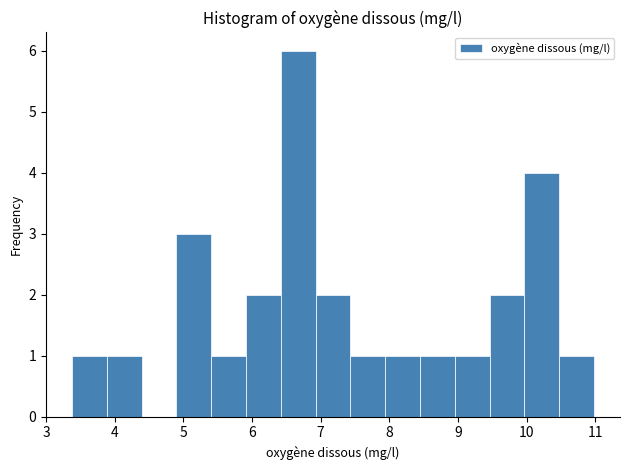

How tall is the bar that spans 5.9 to 6.4 on the x-axis? Neither the bar edges nor the heights are printed on the chart, so give them approximately, as read against the axes.

2